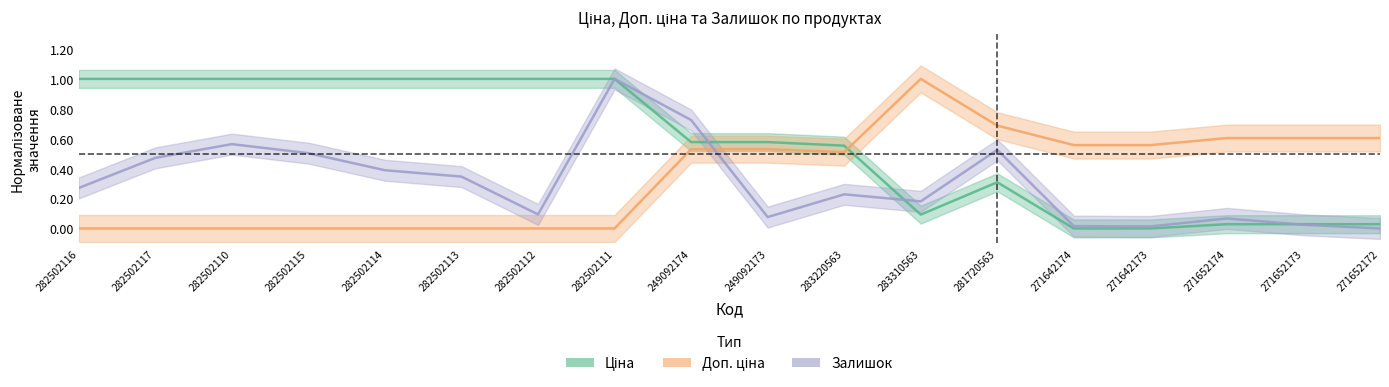

At how many categories does at least one series exceed 0?

18